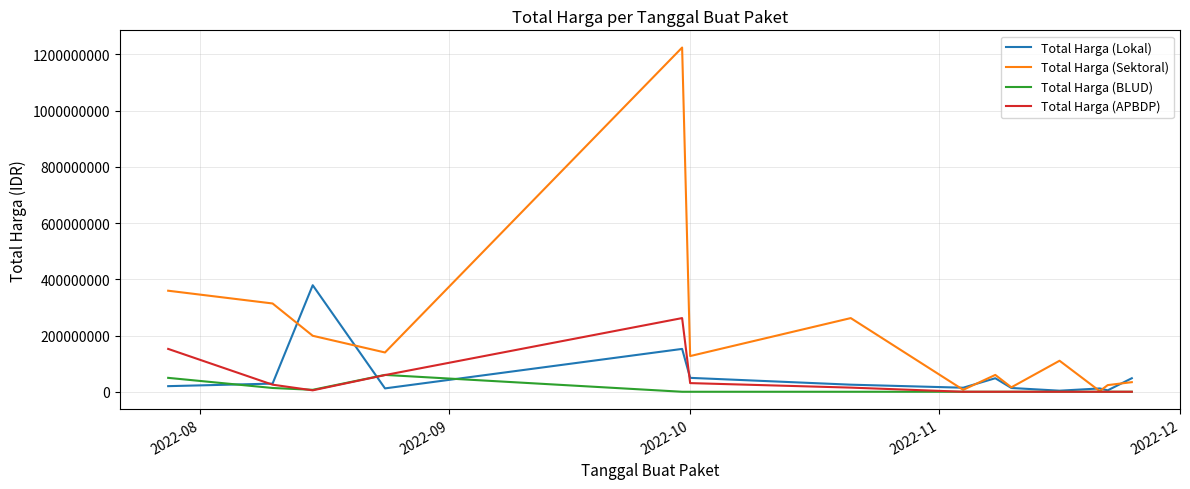

How many values in the Total Harga (APBDP) series are below 5093000?

7